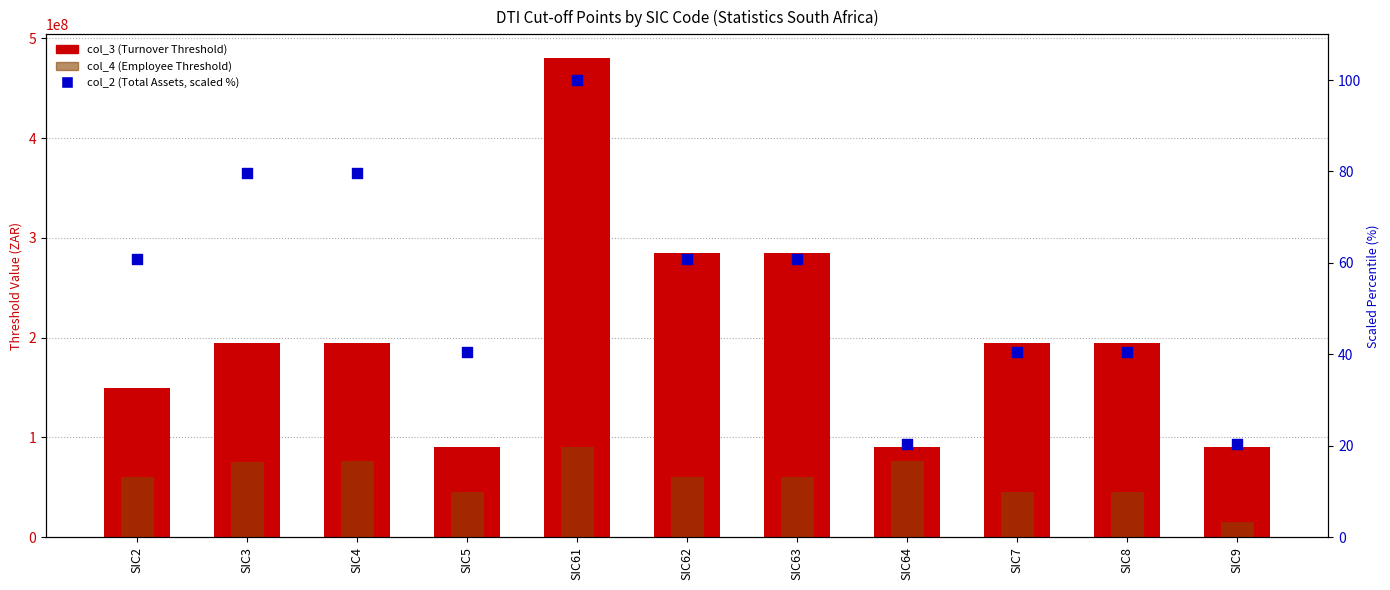

What are all the series names shown in the legend?

col_3 (Turnover Threshold), col_4 (Employee Threshold), col_2 (Total Assets, scaled %)